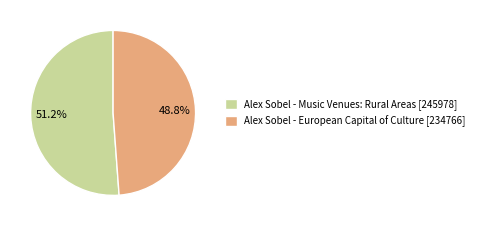

Which slice is the largest?

Alex Sobel - Music Venues: Rural Areas [245978]